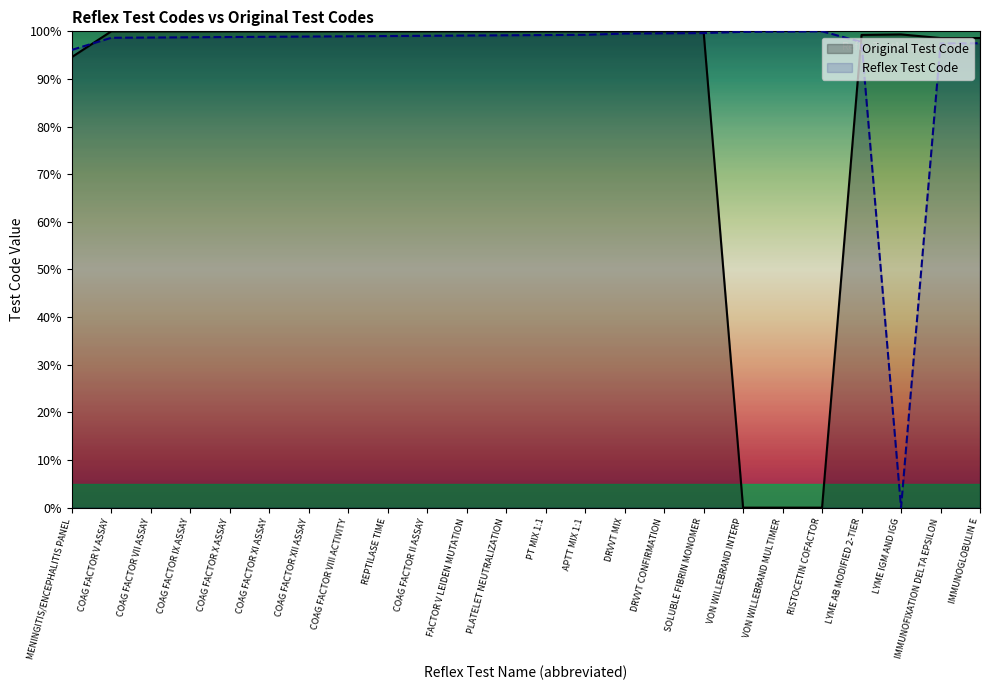

The value of Original Test Code at RISTOCETIN COFACTOR is 0.0. True or false?

True